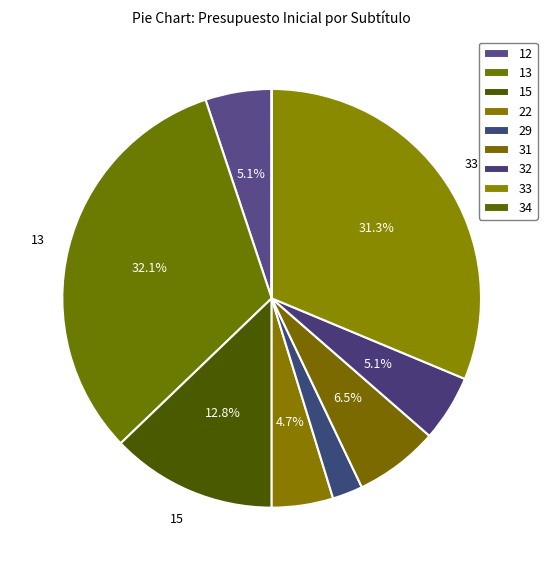

Rank the categories by value from lowest to highest.

34, 29, 22, 12, 32, 31, 15, 33, 13